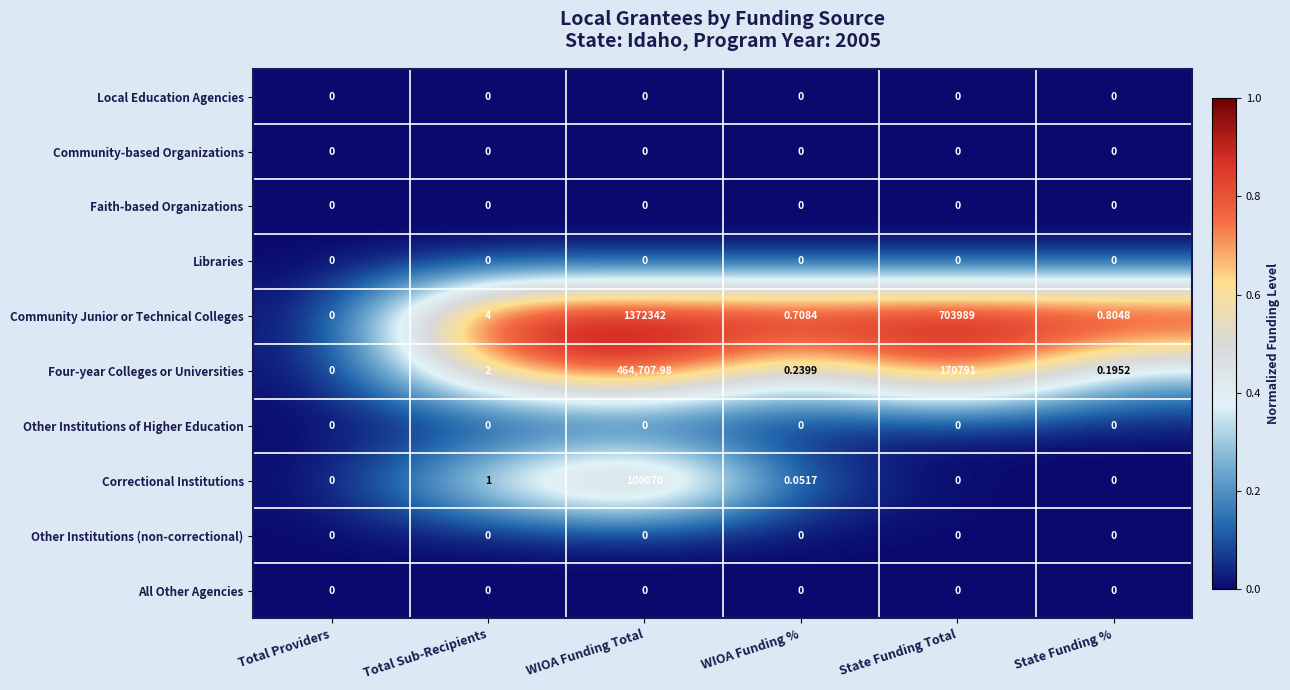

At which category is the sum across all series the highest?

WIOA Funding Total